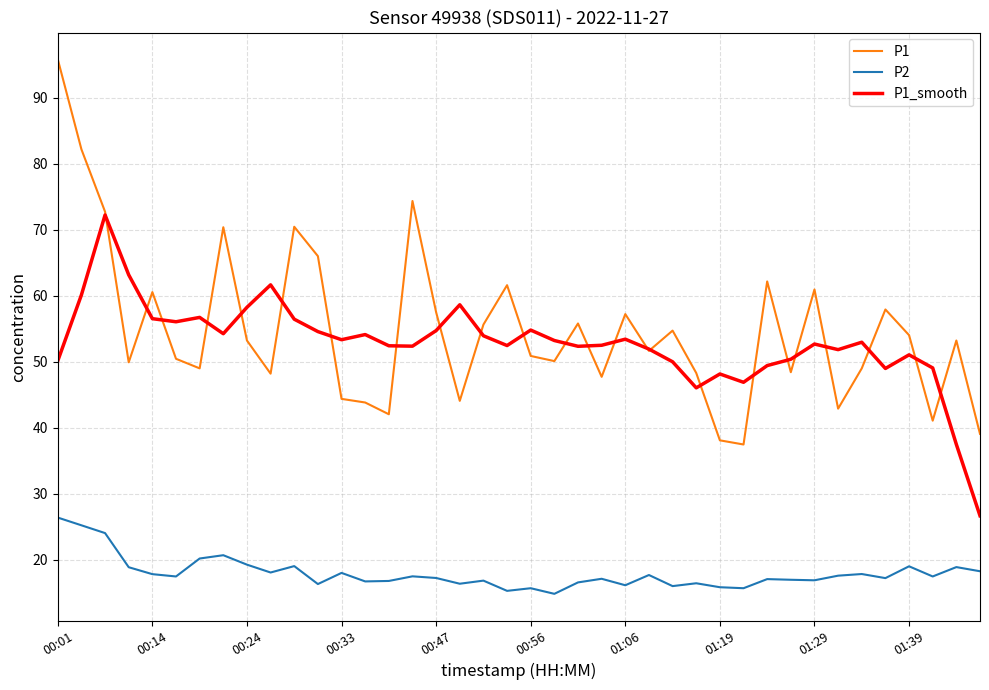

True or false: P2 and P1_smooth cross at least once.

False